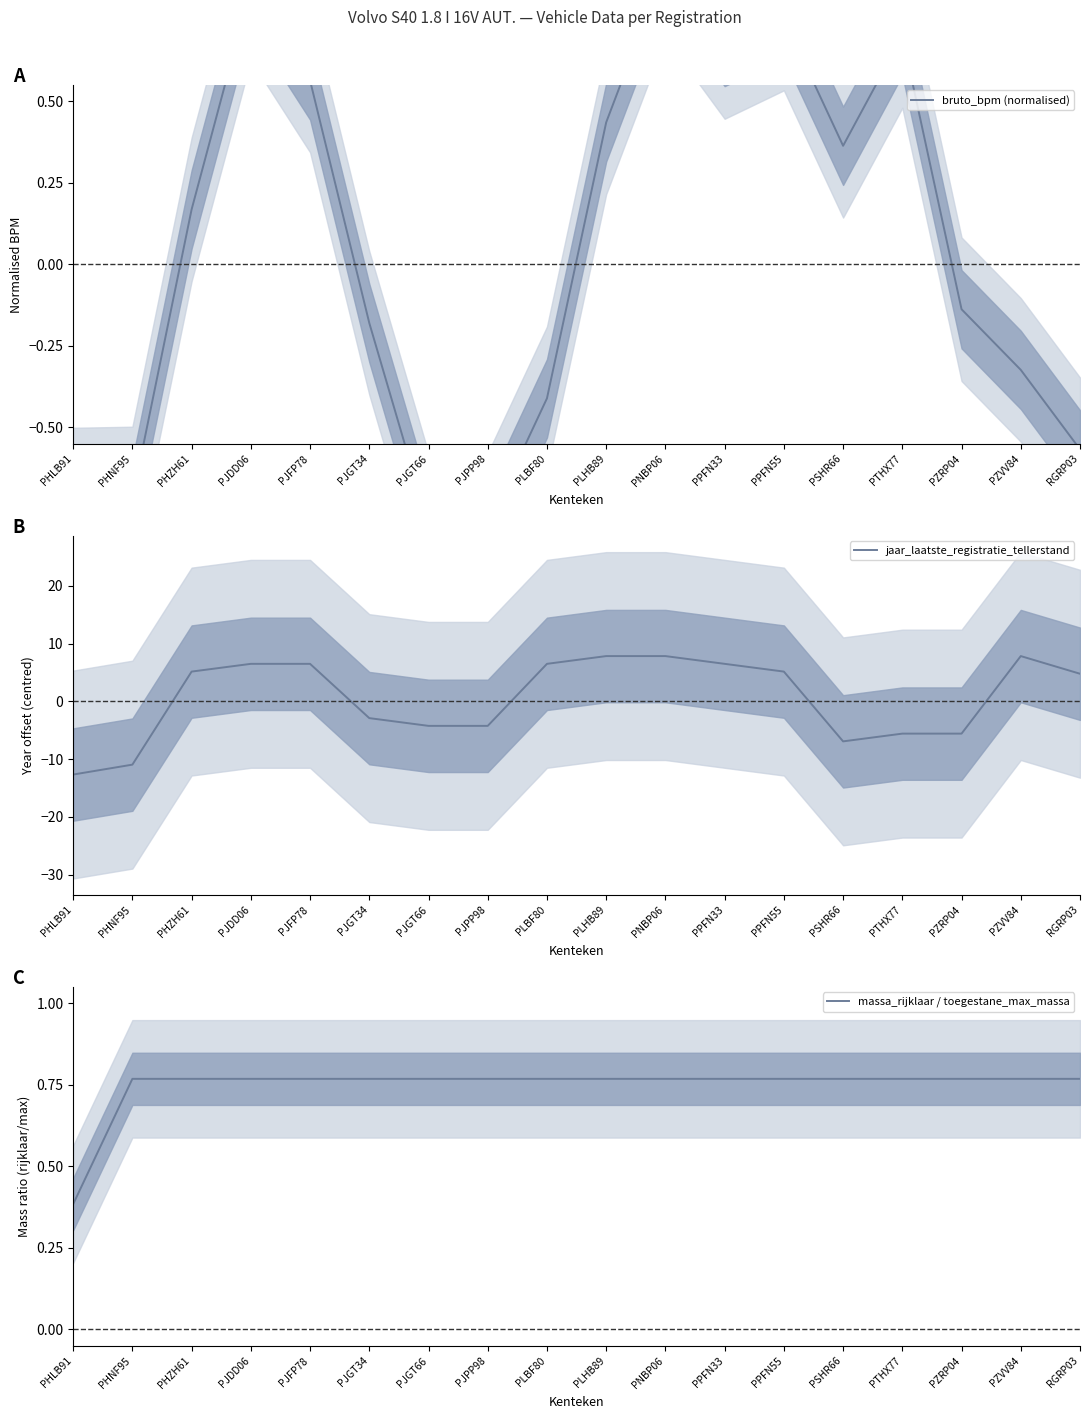

What is the average value of the massa_rijklaar / toegestane_max_massa series?

0.7